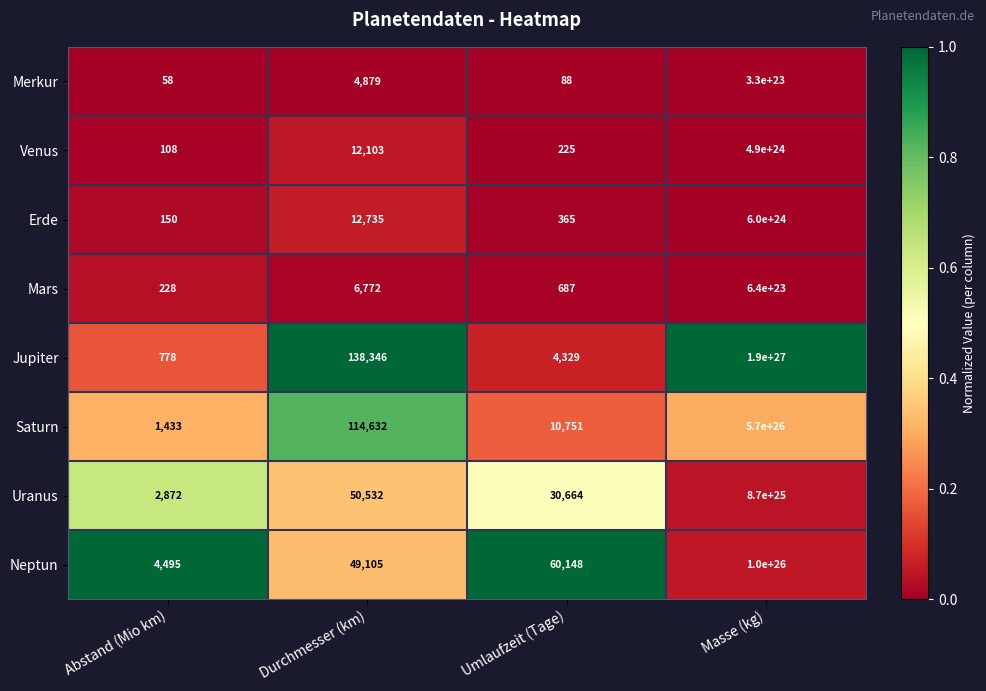

Which series has the largest range (max minus min)?

Jupiter